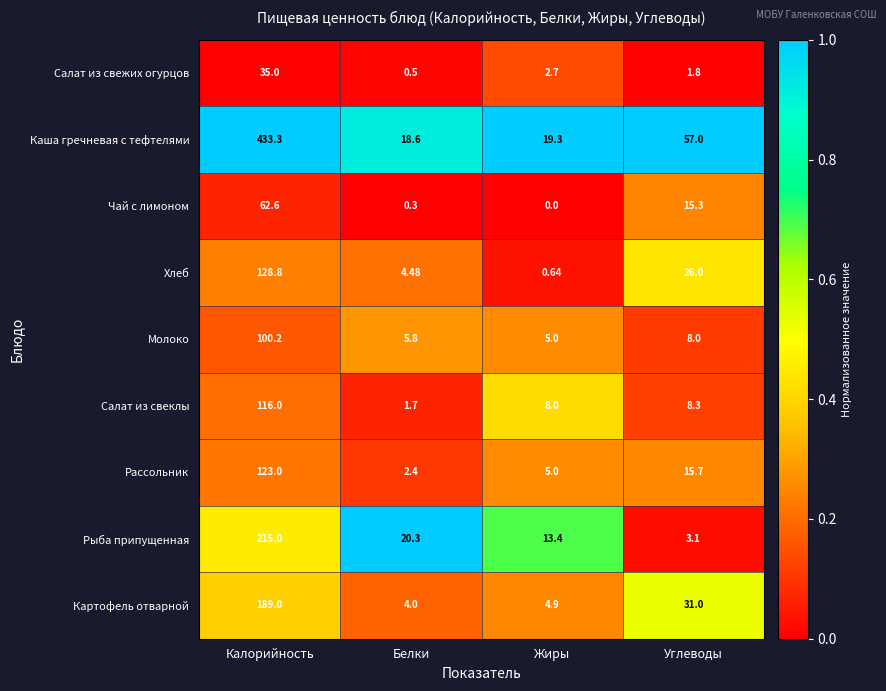

How many categories are shown in the chart?

4